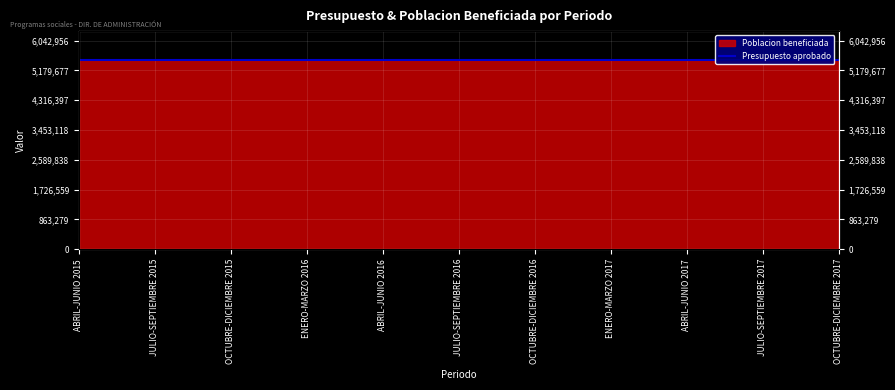

True or false: the data has more than 0 interior local peaks.

False